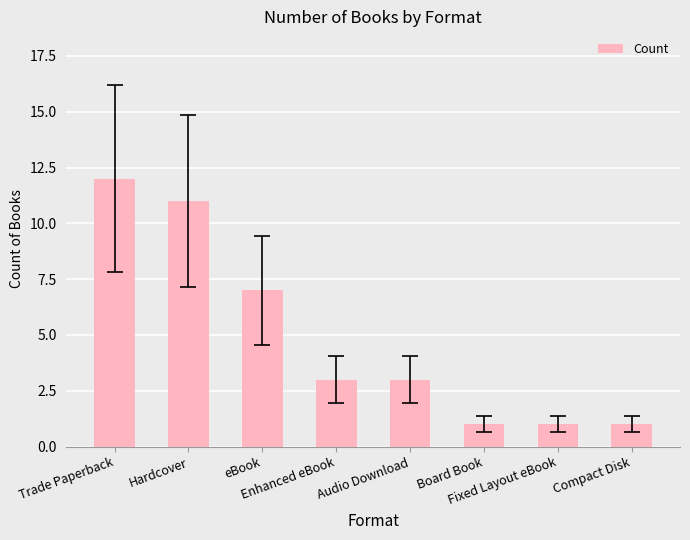

What is the greatest value displayed?

12